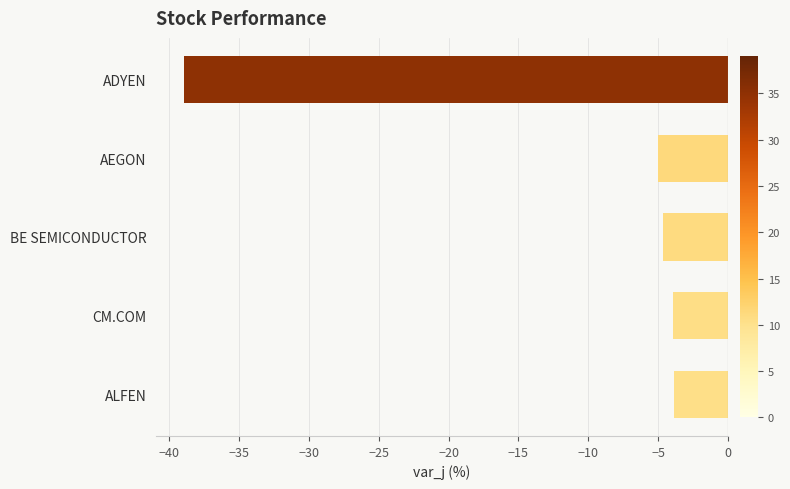

What is the change in value from ADYEN to AEGON?

+34.0